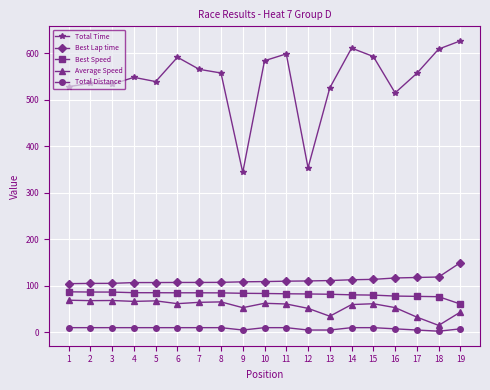

What is the average value of the Total Distance series?

8.4